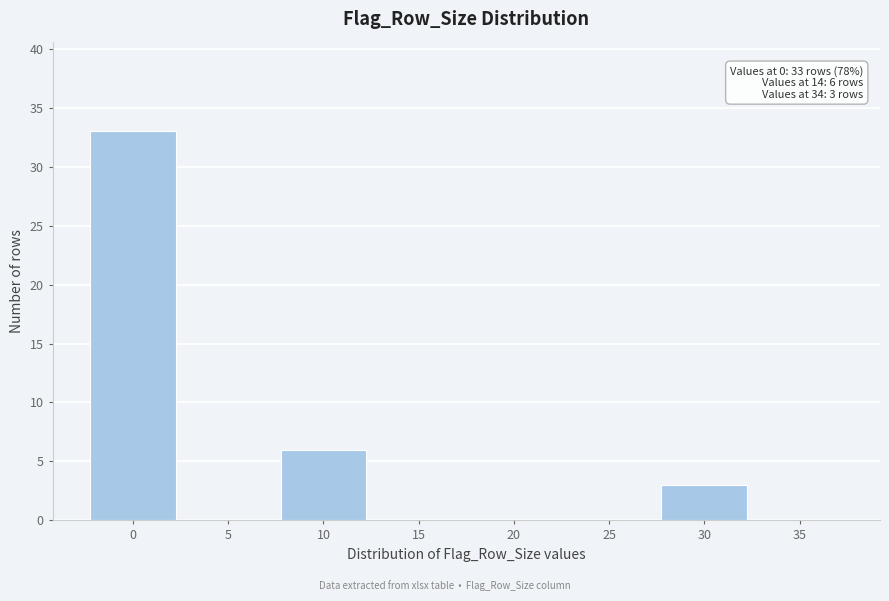

Reading left to right, extract all data points from this chart.

0=33	5=0	10=6	15=0	20=0	25=0	30=3	35=0